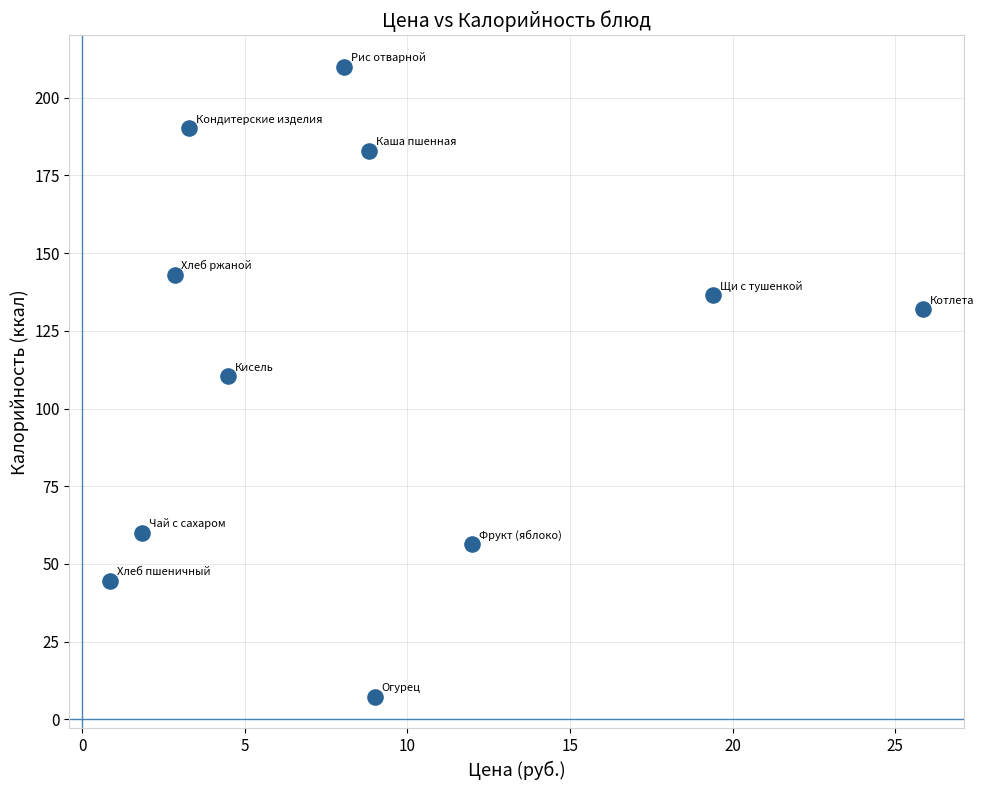

What is the range of X values (max minus min)?

25.0